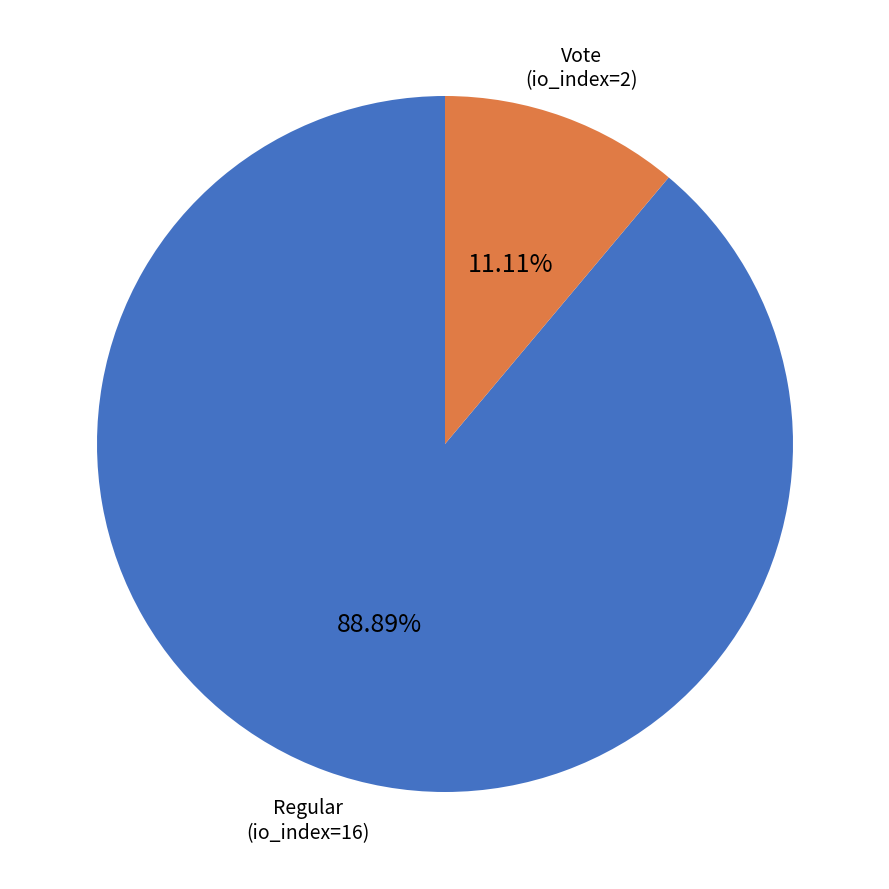

Is there any slice that represents more than half of the pie?

Yes